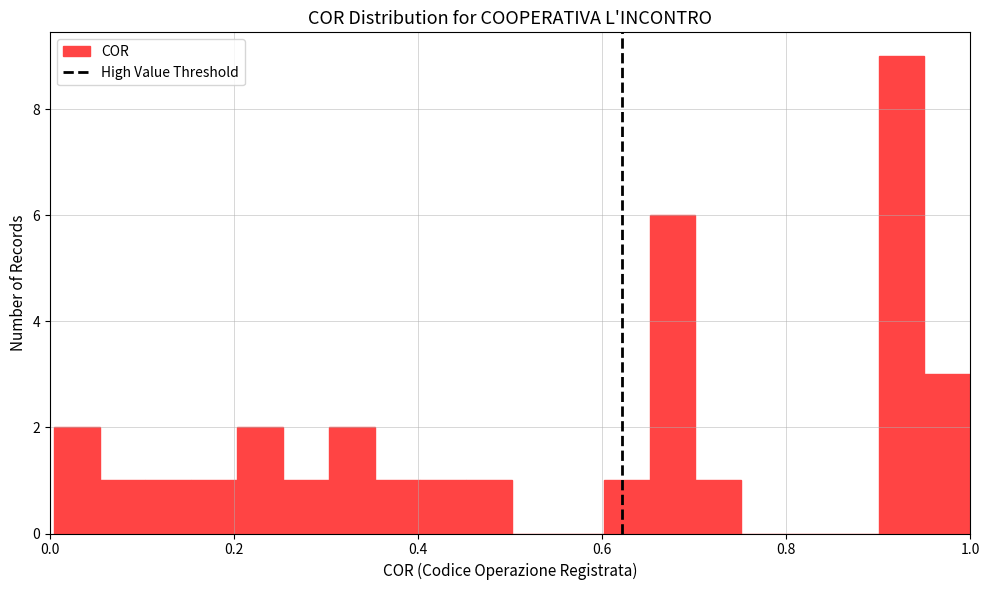

Around what value on the x-axis is the tallest bar? Give the approximate position of its centre, as read against the axis.

0.92